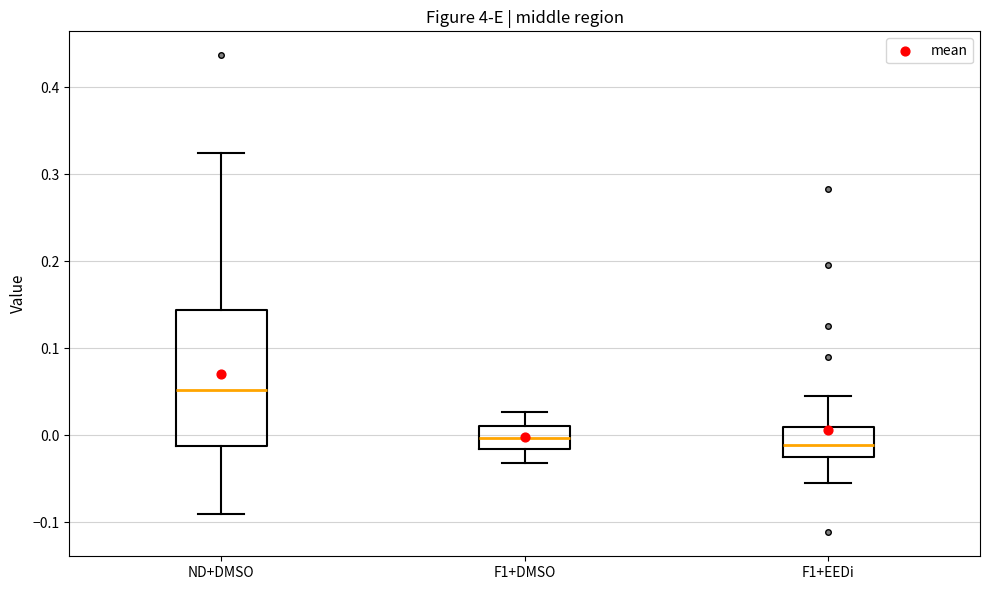

Which box has the highest median line?

ND+DMSO